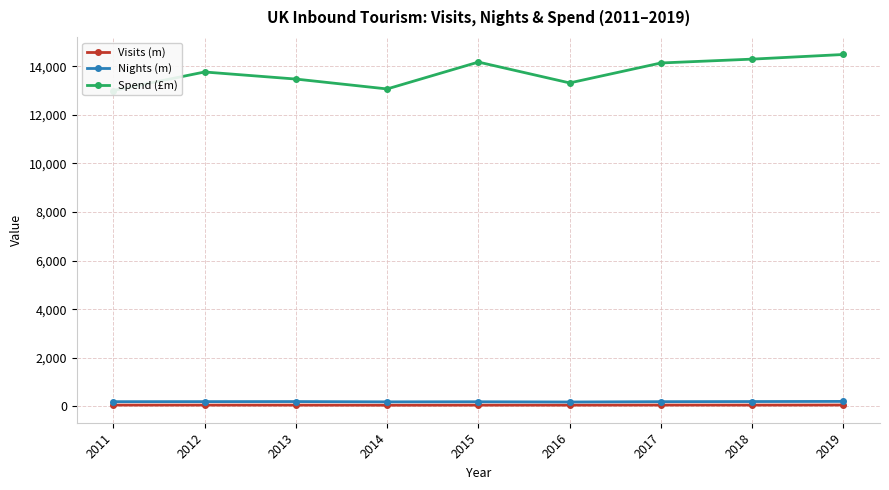

Where is the first local minimum for Spend (£m)?

2014